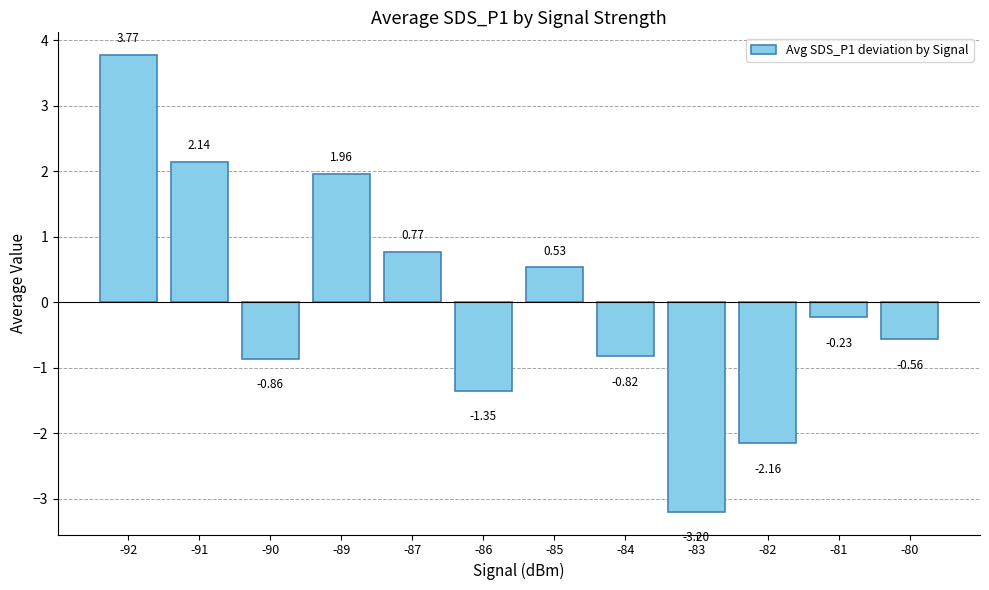

List the labels in order of value, largest first.

-92, -91, -89, -87, -85, -81, -80, -84, -90, -86, -82, -83